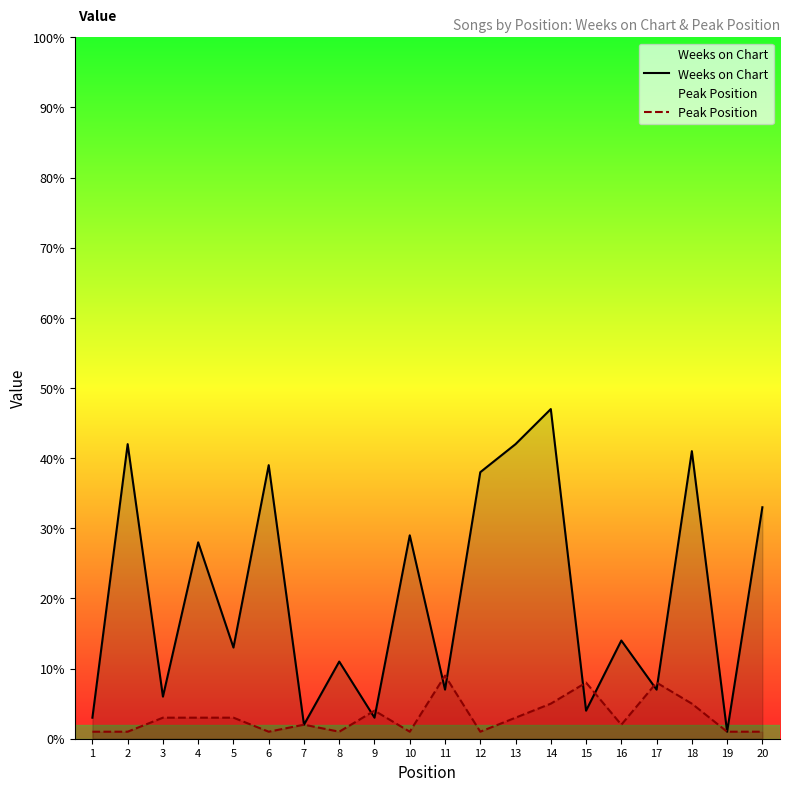

What is the lowest value of the Peak Position series?

1